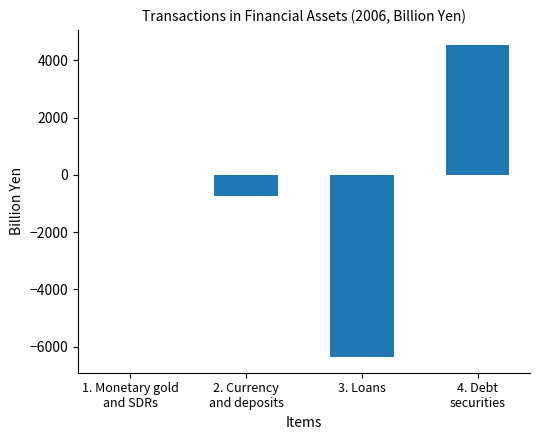

Count the number of data series in this chart.

1